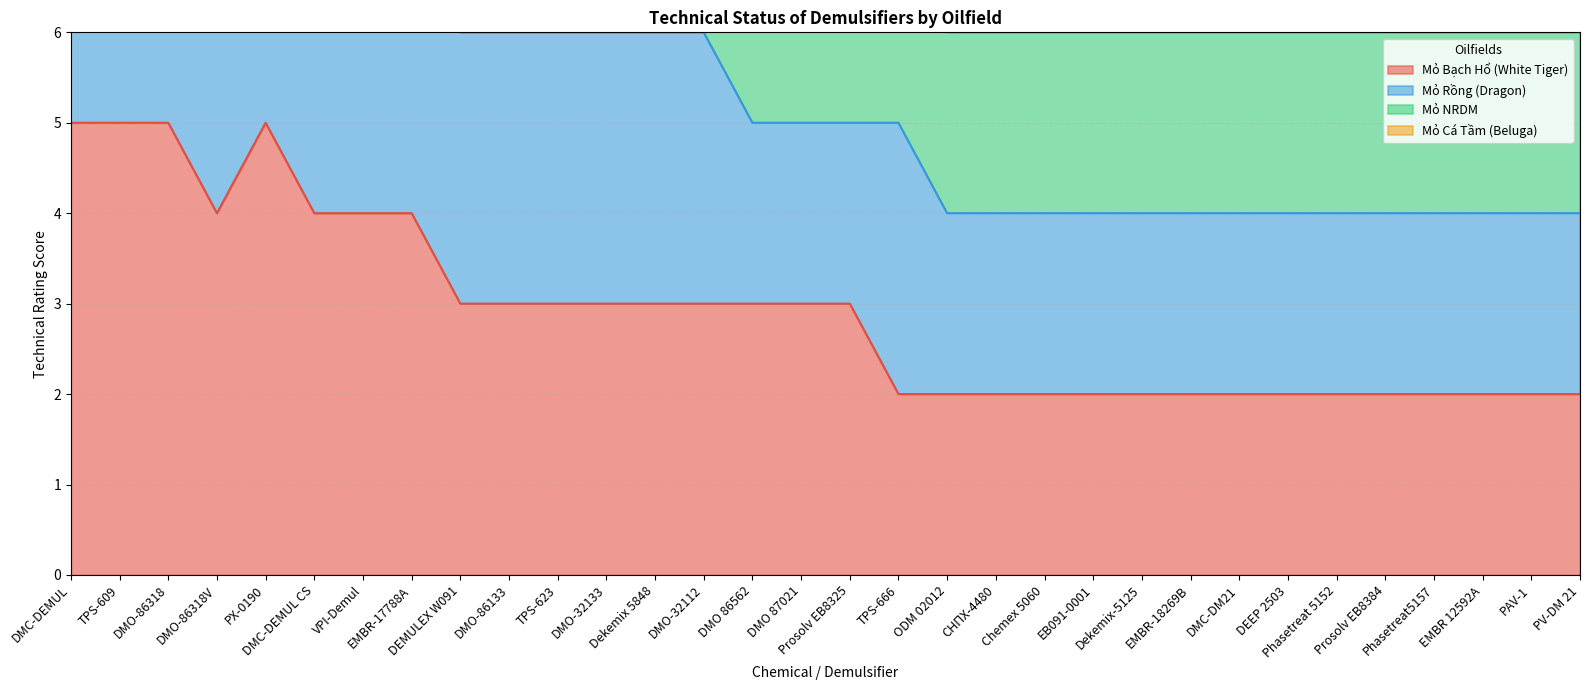

True or false: Mỏ Rồng (Dragon) has more than 0 interior local peaks.

True